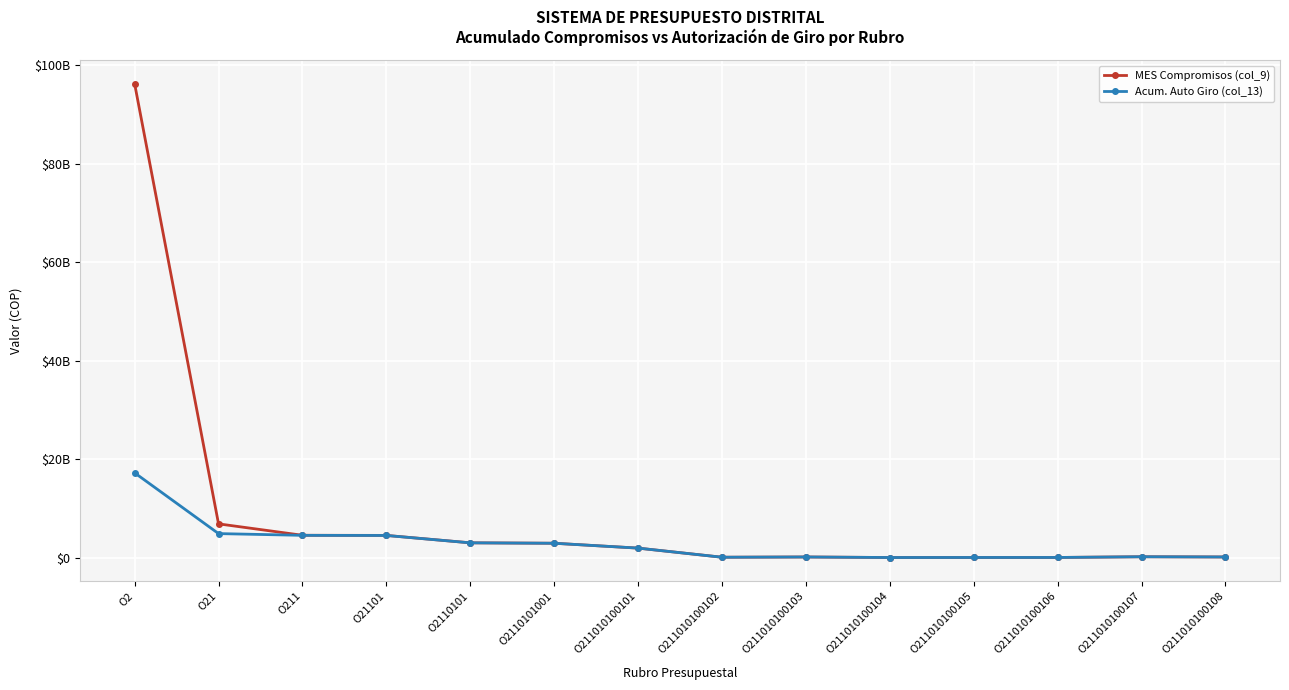

What are all the series names shown in the legend?

MES Compromisos (col_9), Acum. Auto Giro (col_13)